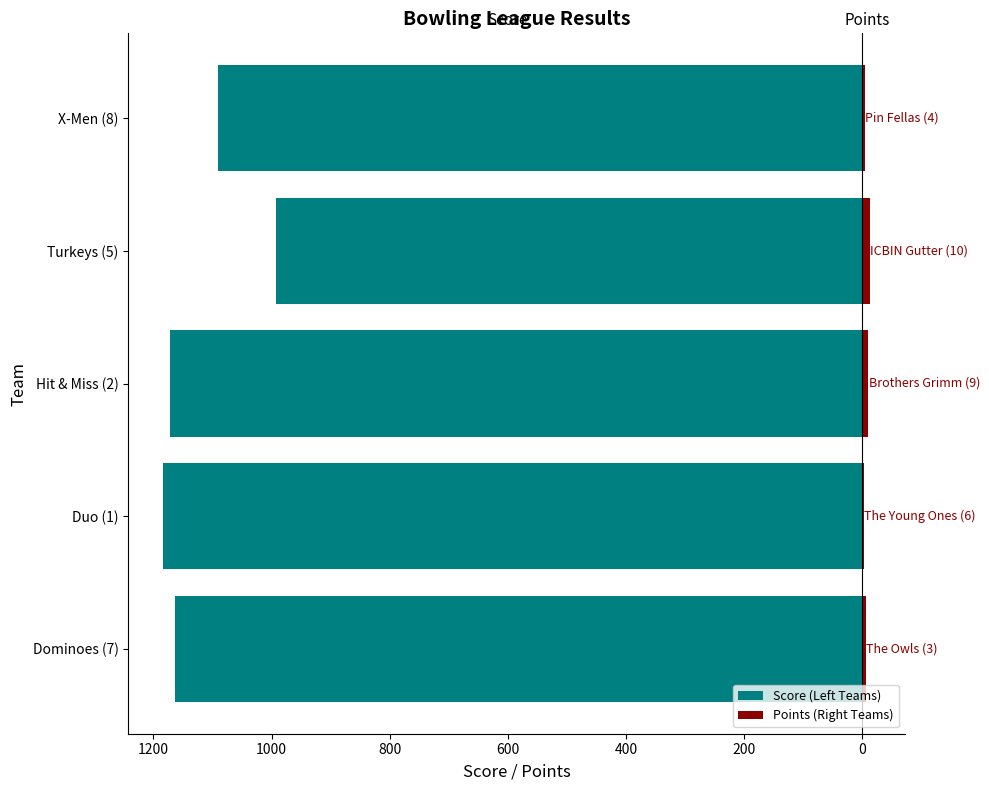

How many bars are there in total?

10